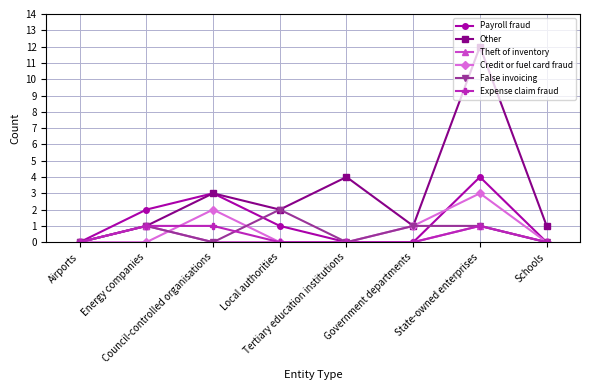

The Expense claim fraud series shows 1 at State-owned enterprises. True or false?

True